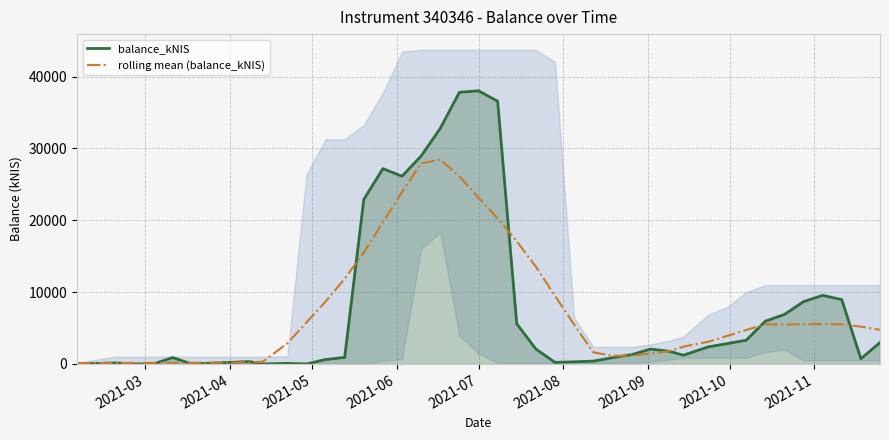

Count the number of categories in the chart.

40